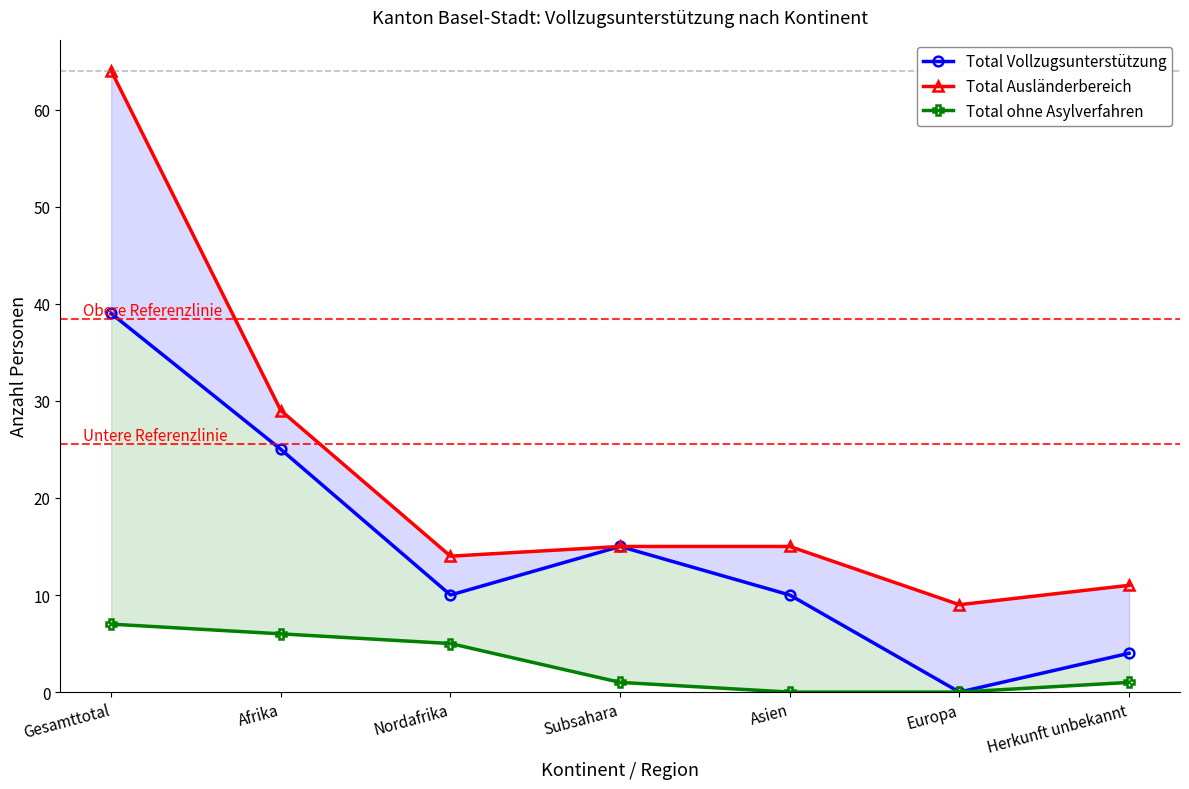

What position from the left is Afrika?

2